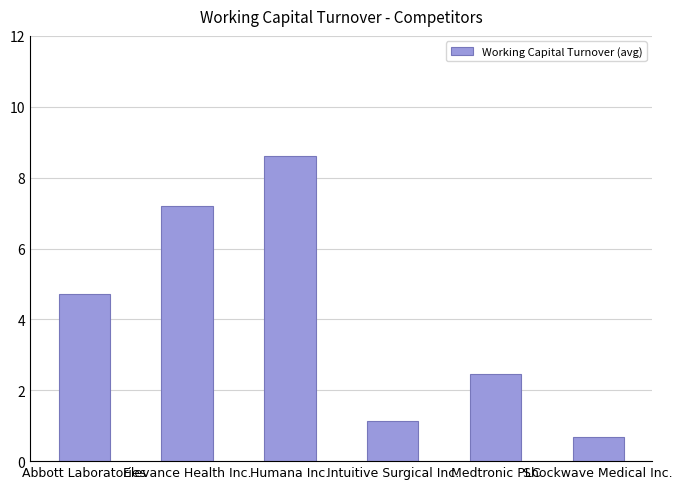

Which label corresponds to the largest value in the chart?

Humana Inc.